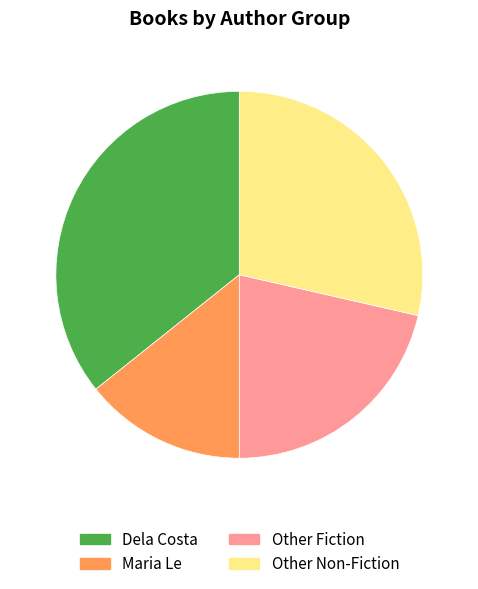

Is it true that Other Fiction is 26% of the pie?

False